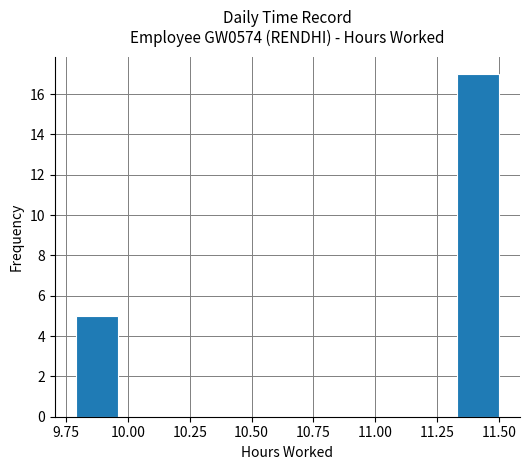

Around what value on the x-axis is the tallest bar? Give the approximate position of its centre, as read against the axis.

11.40